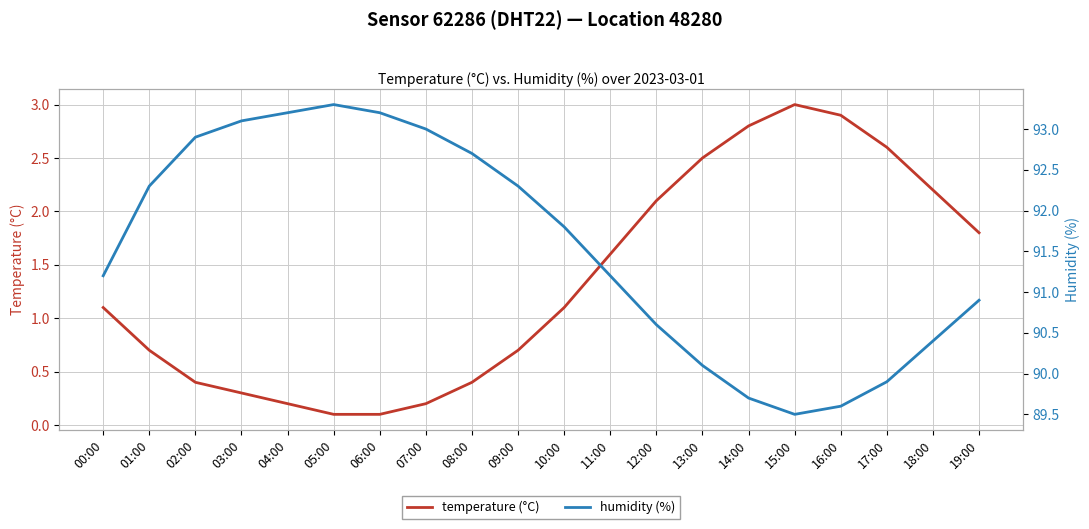

Reading left to right, what are all the values shown in this chart?

temperature (°C): 00:00=1.1	01:00=0.7	02:00=0.4	03:00=0.3	04:00=0.2	05:00=0.1	06:00=0.1	07:00=0.2	08:00=0.4	09:00=0.7	10:00=1.1	11:00=1.6	12:00=2.1	13:00=2.5	14:00=2.8	15:00=3.0	16:00=2.9	17:00=2.6	18:00=2.2	19:00=1.8
humidity (%): 00:00=91.2	01:00=92.3	02:00=92.9	03:00=93.1	04:00=93.2	05:00=93.3	06:00=93.2	07:00=93.0	08:00=92.7	09:00=92.3	10:00=91.8	11:00=91.2	12:00=90.6	13:00=90.1	14:00=89.7	15:00=89.5	16:00=89.6	17:00=89.9	18:00=90.4	19:00=90.9